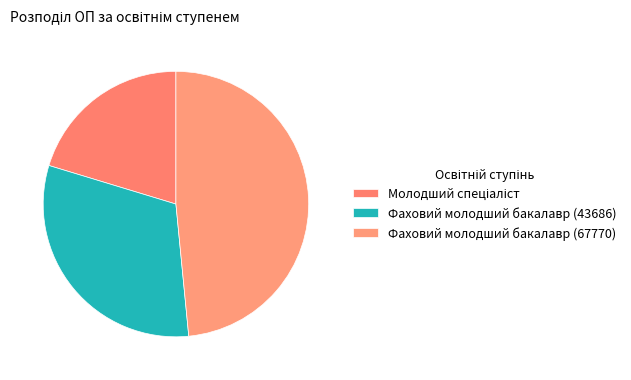

What portion of the pie excludes Молодший спеціаліст?

79.7%